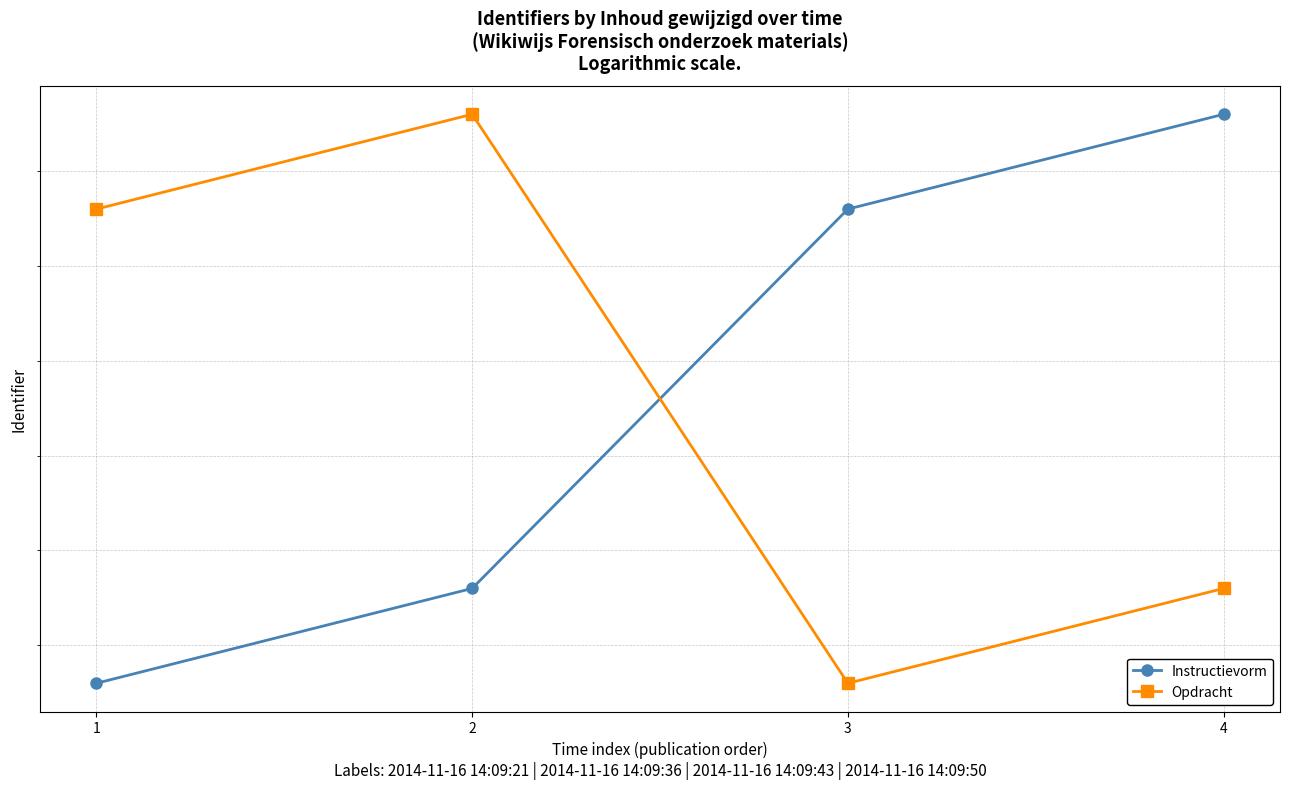

Reading left to right, extract all data points from this chart.

Instructievorm: 1=463653	2=463658	3=463678	4=463683
Opdracht: 1=463678	2=463683	3=463653	4=463658